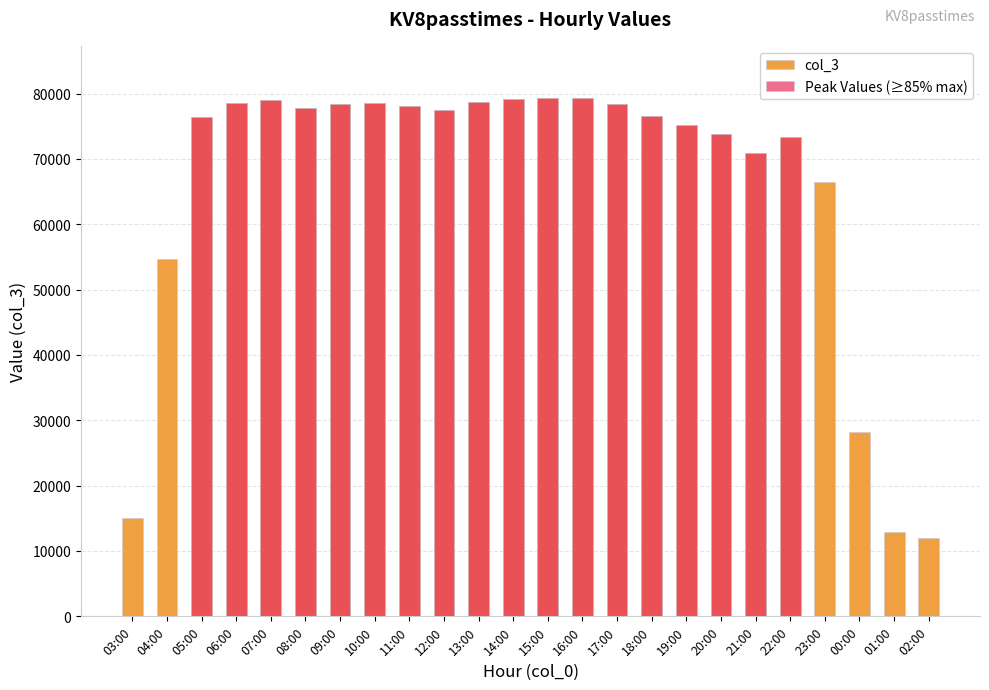

Reading left to right, transcribe all the data shown in this chart.

col_3: 14976	54691	76375	78606	79048	77721	78411	78561	78032	77540	78658	79126	79371	79367	78438	76572	75157	73831	70982	73288	66495	28246	12940	11981
Peak Values (≥85% max): 0	0	76375	78606	79048	77721	78411	78561	78032	77540	78658	79126	79371	79367	78438	76572	75157	73831	70982	73288	0	0	0	0